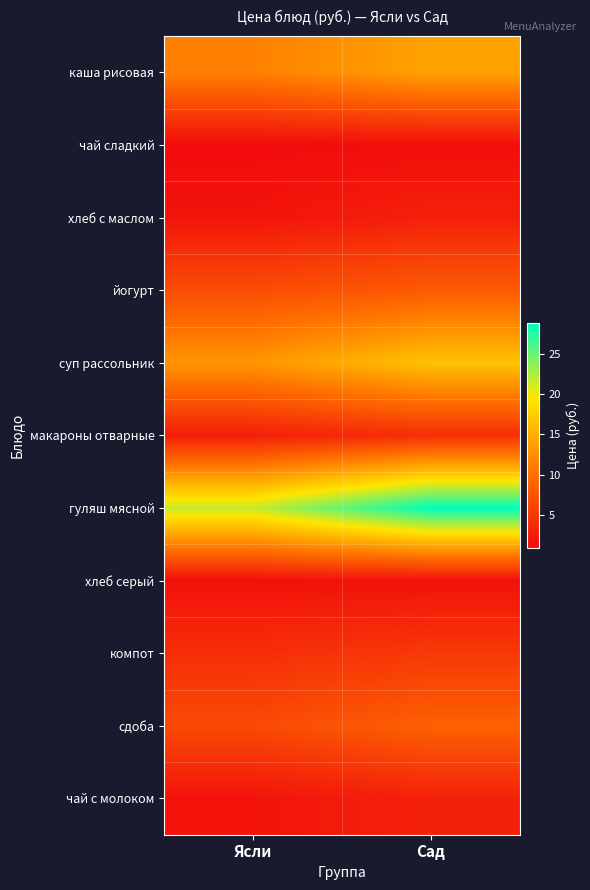

Which series has the largest range (max minus min)?

гуляш мясной